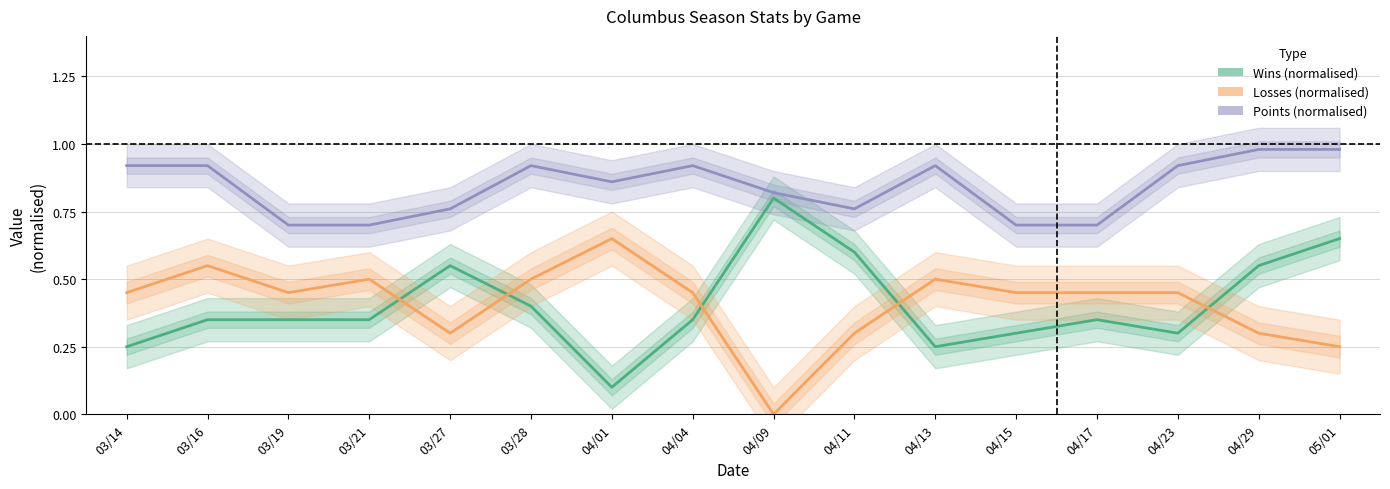

What is the difference between the maximum and minimum values in the Points (normalised) series?

0.3